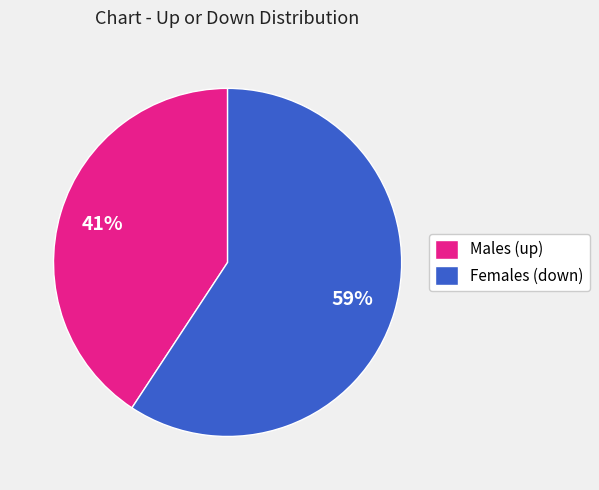

Which category has the smallest portion of the pie?

Males (up)